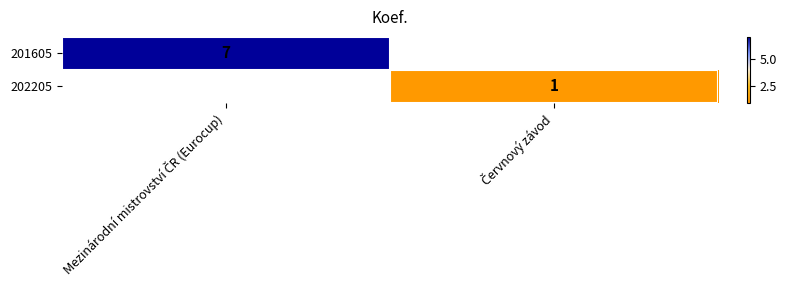

Count the number of categories in the chart.

2